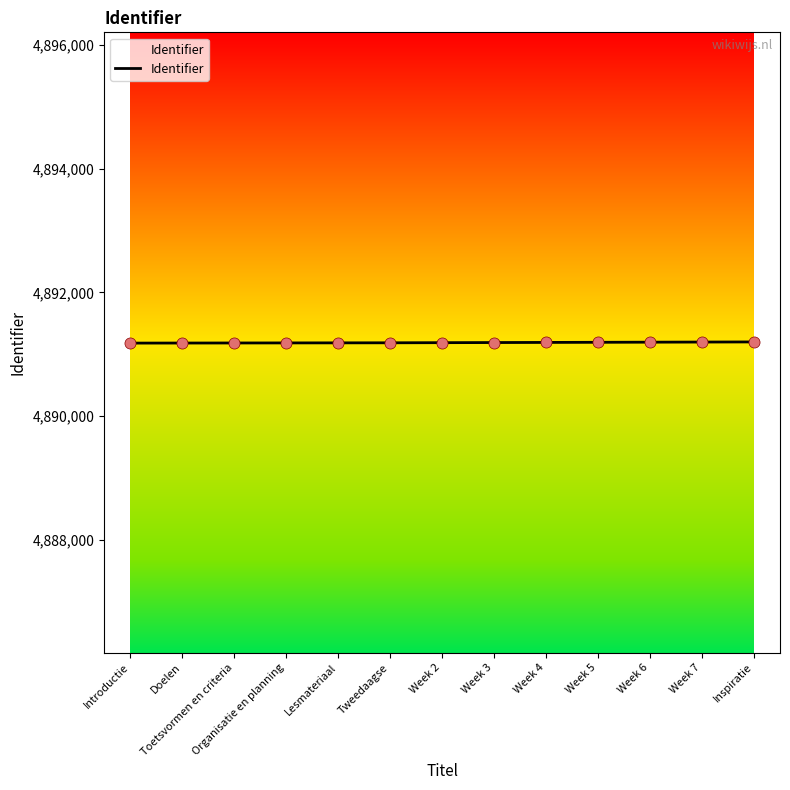

What is the change in value from Toetsvormen en criteria to Inspiratie?

+17